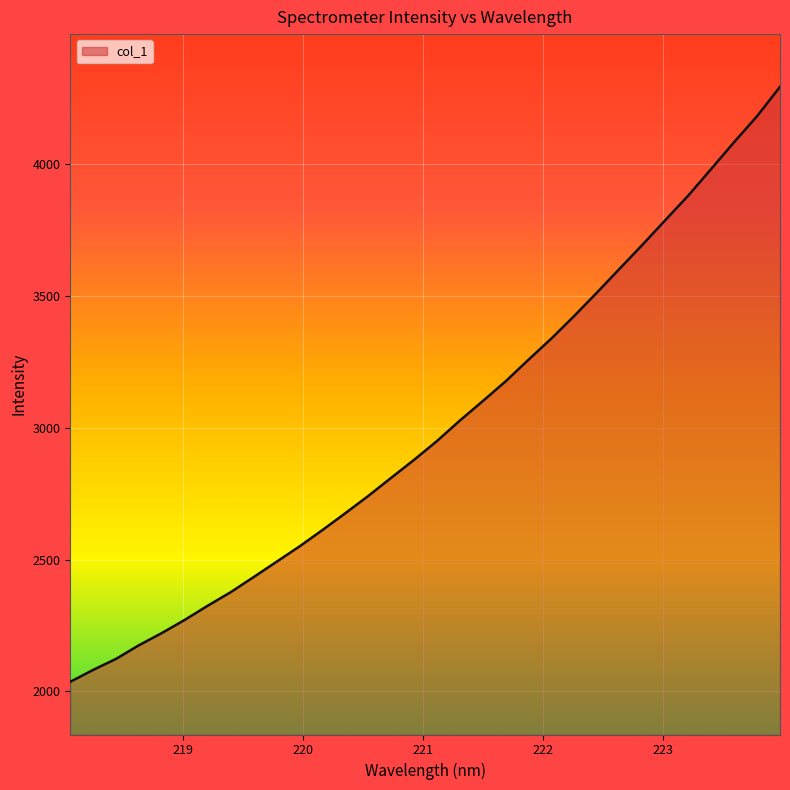

What is the minimum value shown in the chart?

2036.4